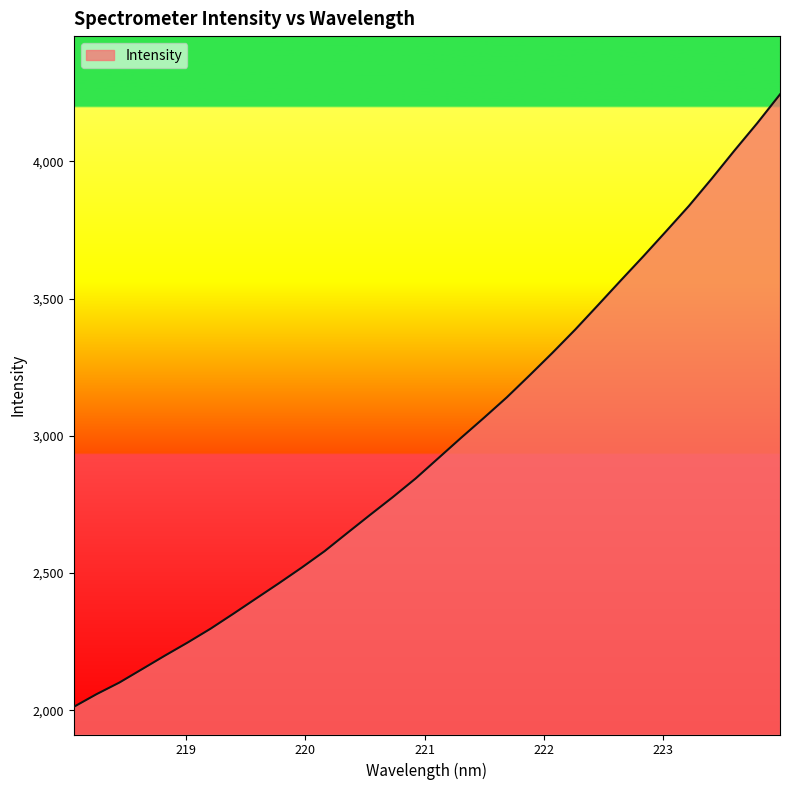

What is the minimum value shown in the chart?

2012.9